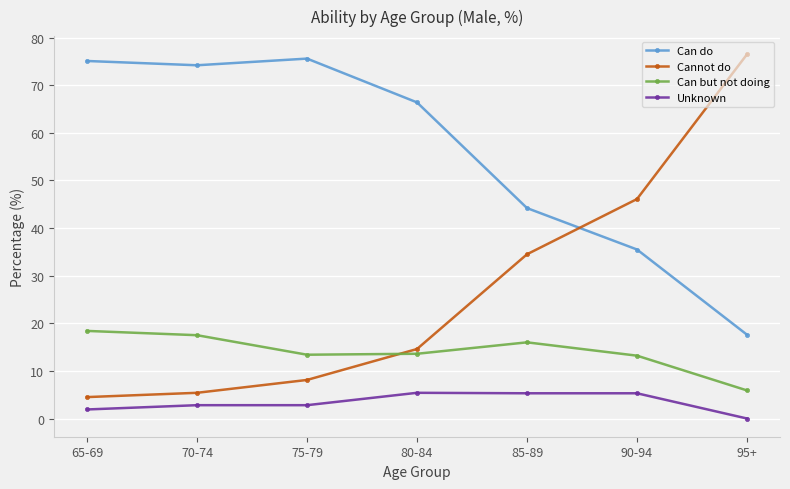

How many values in the Cannot do series exceed 14?

4